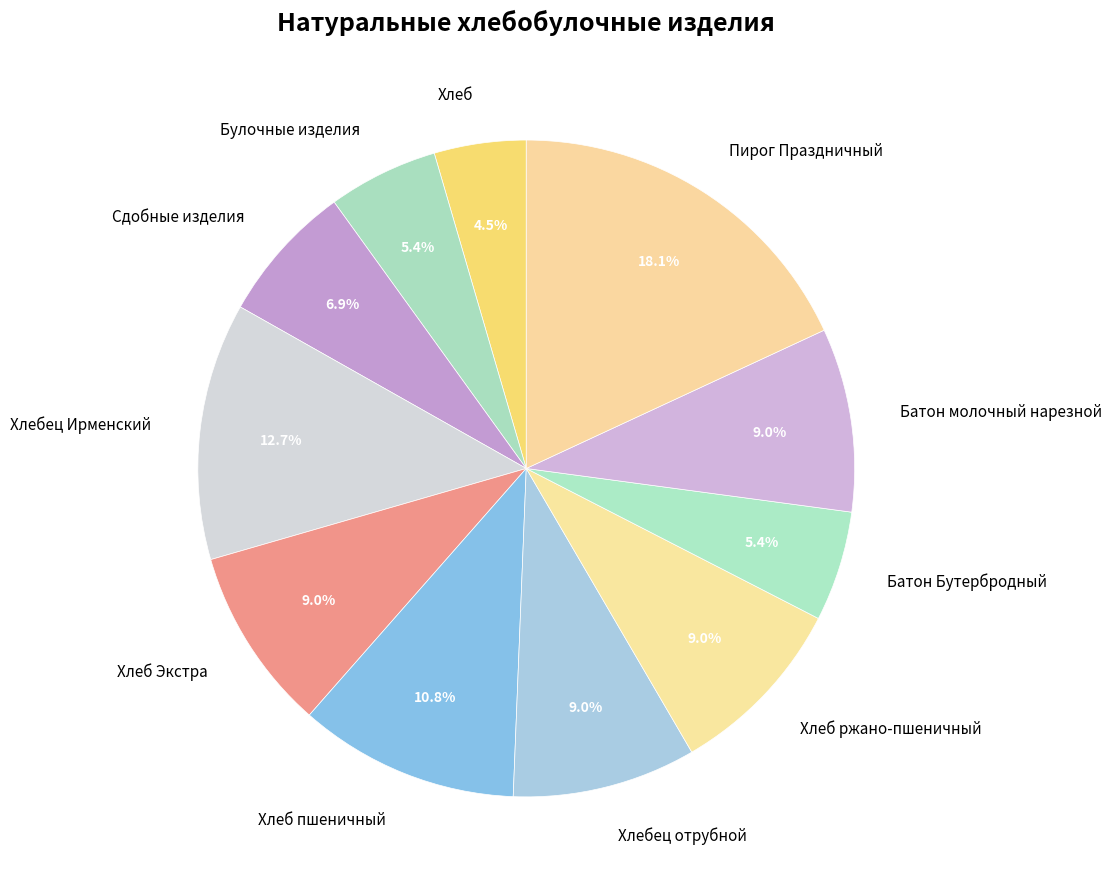

What is the ratio of the value at Хлебец отрубной to the value at Пирог Праздничный?

0.5